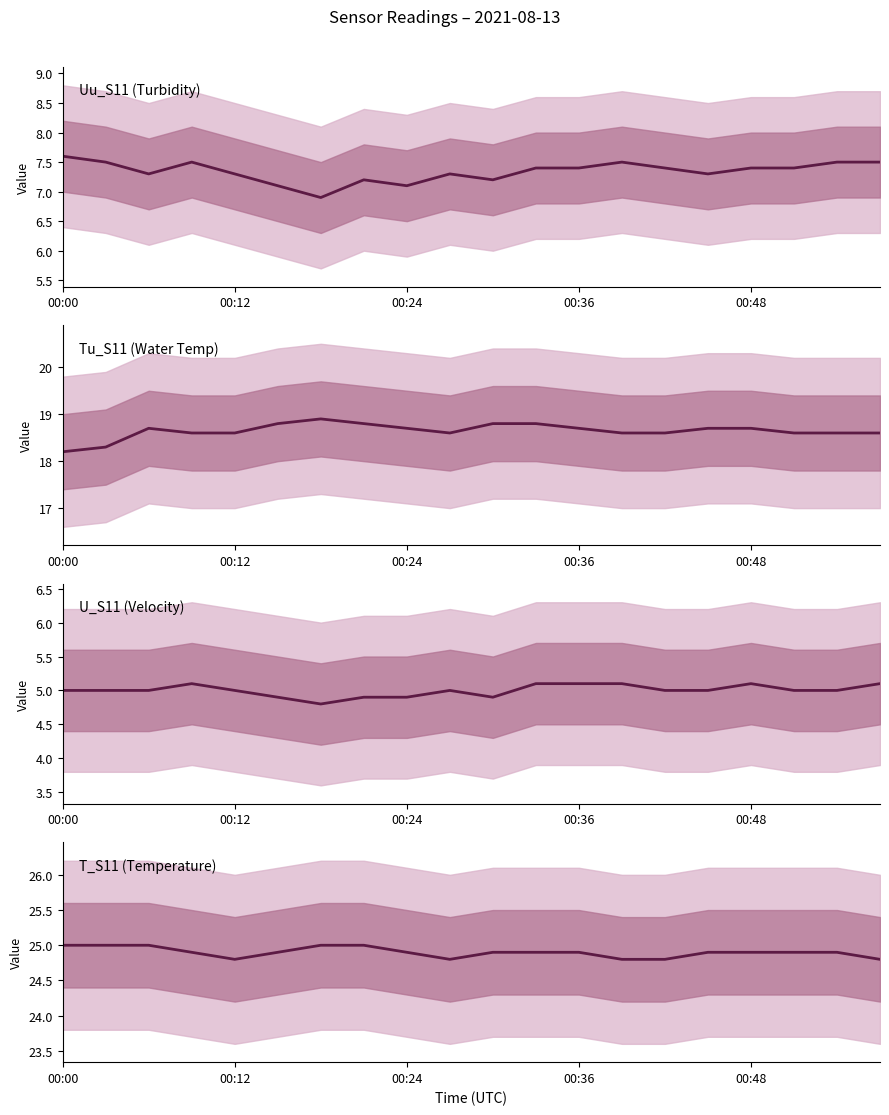

Is it true that U_S11 equals 8.3 at 9?

False